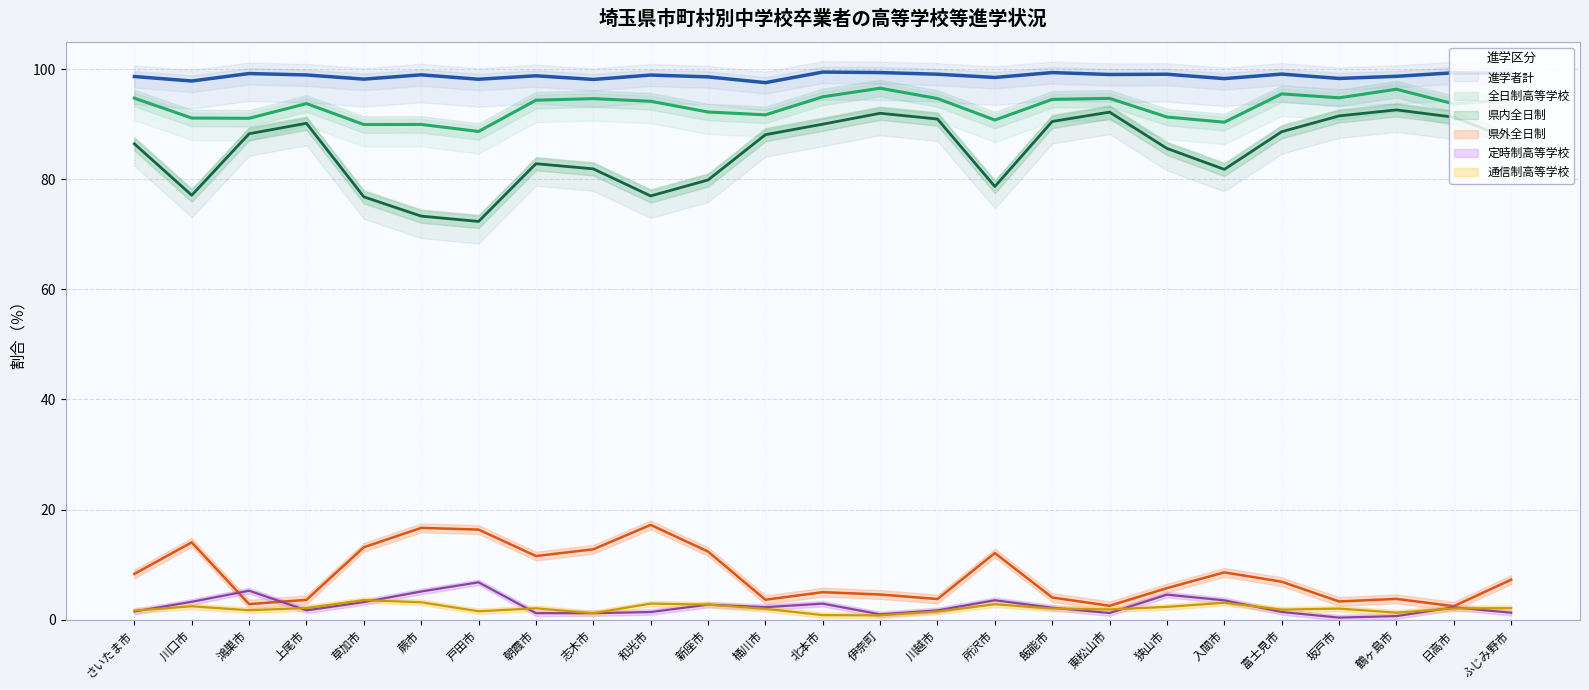

Which label corresponds to the largest value in the chart?

北本市